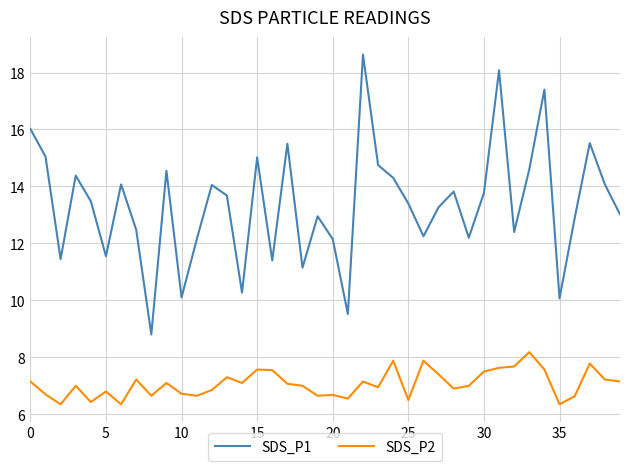

True or false: SDS_P1 has more than 0 interior local peaks.

True